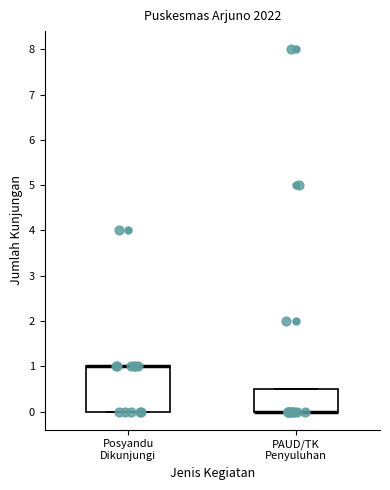

Which box is the tallest, from its lower edge to its upper edge?

Posyandu Dikunjungi